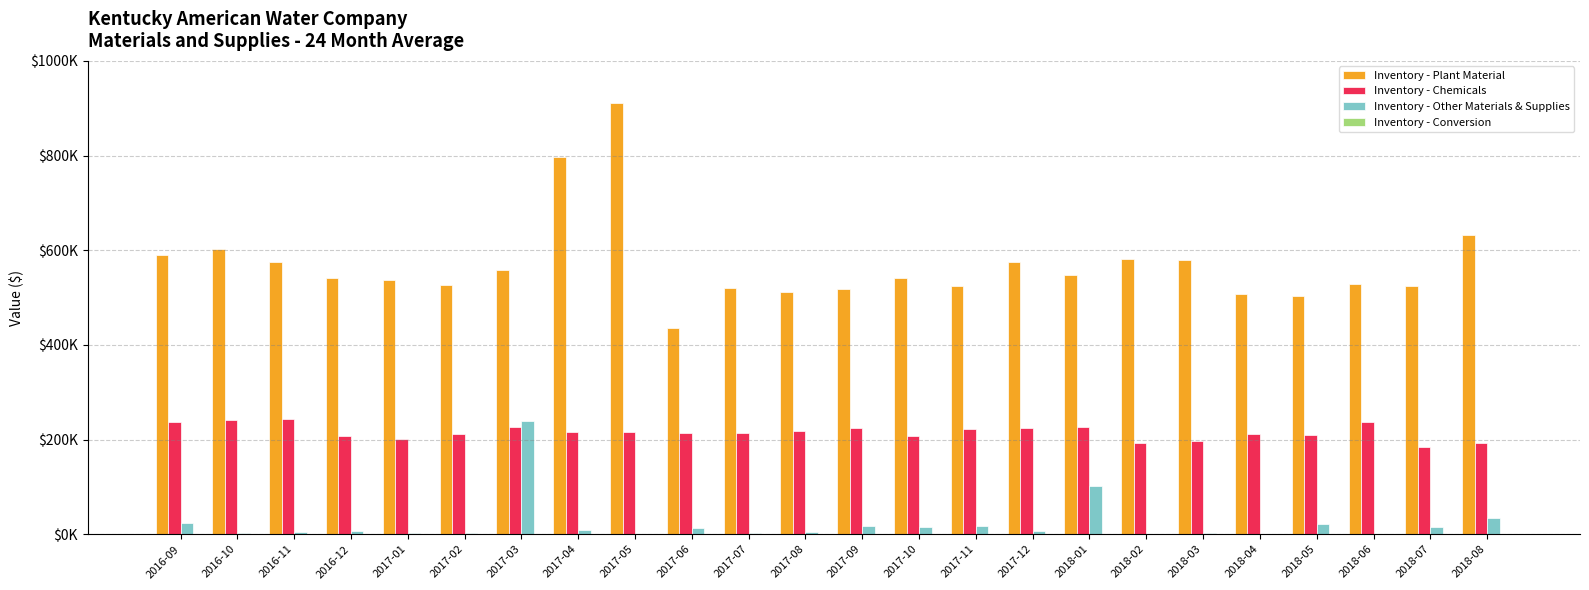

Are the bars grouped side by side (vs. stacked)?

Yes